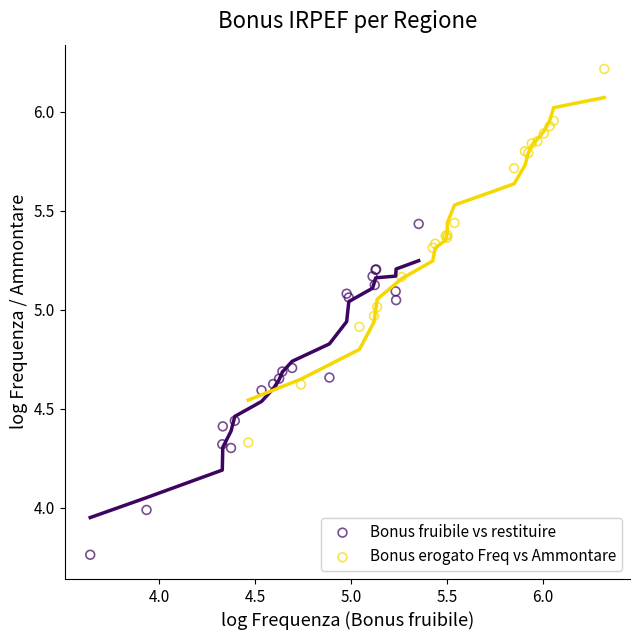

Which series has the largest Y range (max minus min)?

Bonus erogato Freq vs Ammontare